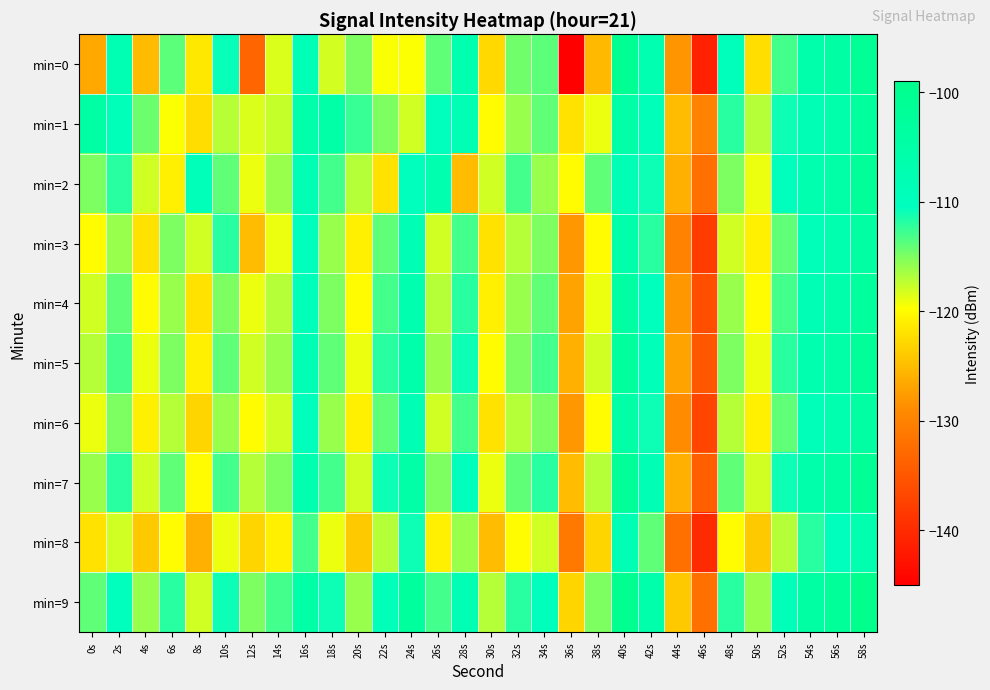

What is the total value across all series at 26s?

-1149.0